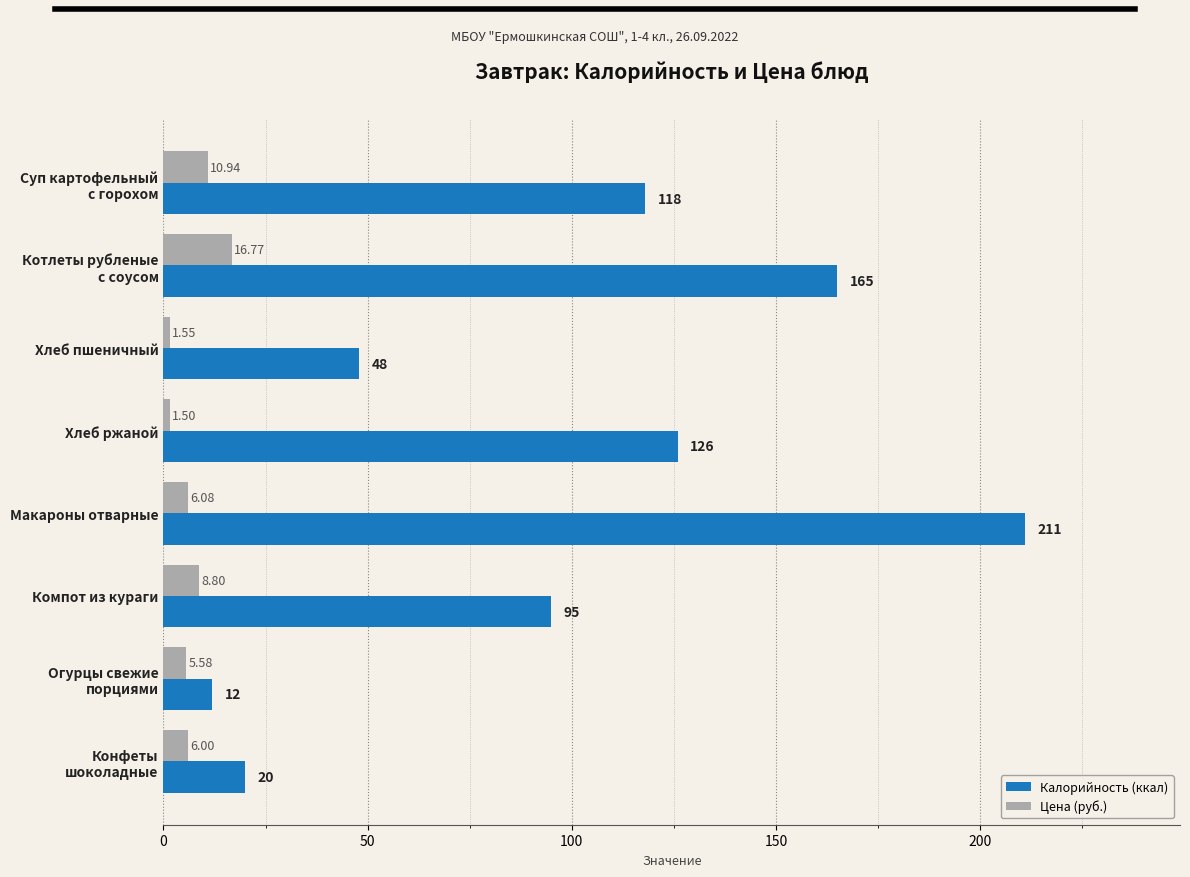

What is the difference between the maximum and minimum values in the Калорийность (ккал) series?

199.0